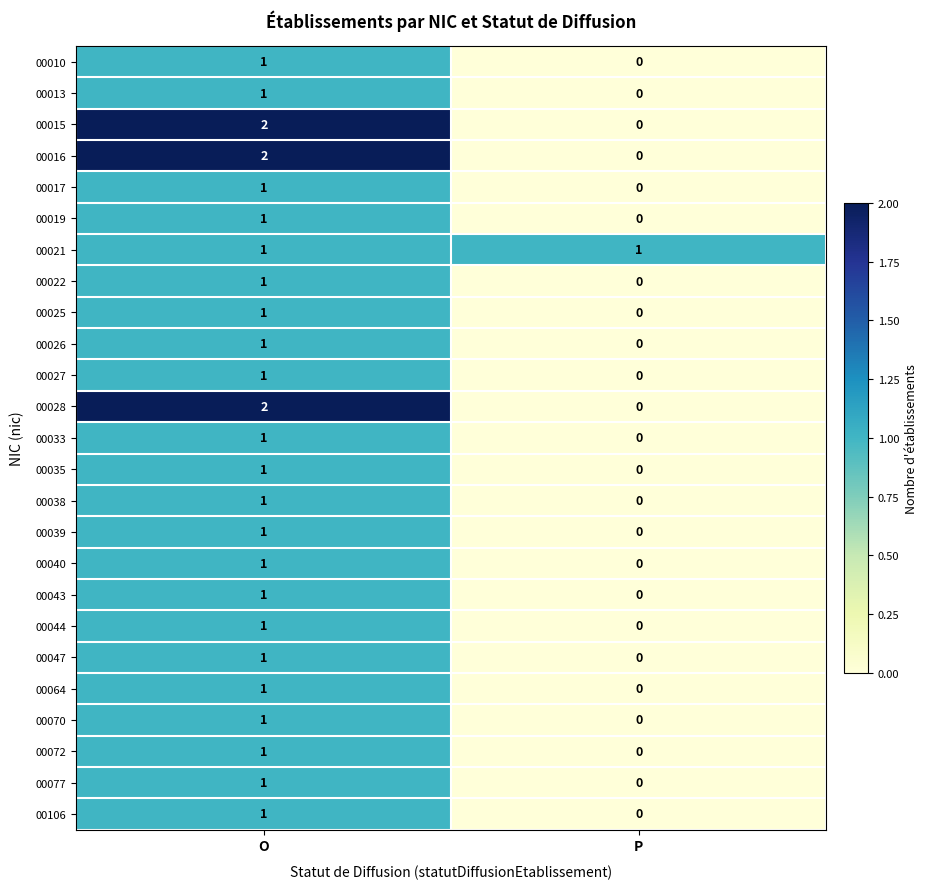

Rank the categories by 00010 value from highest to lowest.

O, P